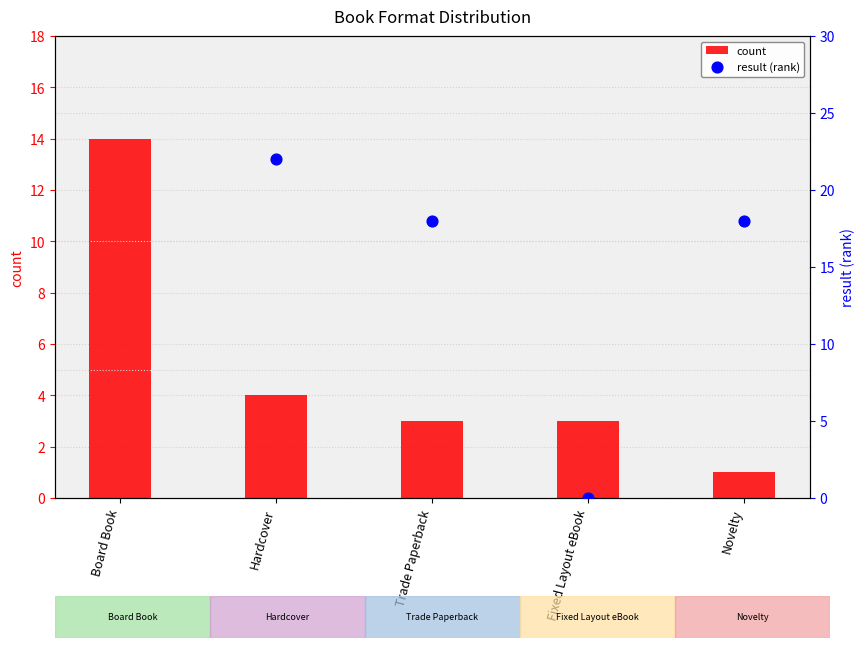

Which series has the widest spread of Y values?

result (rank)